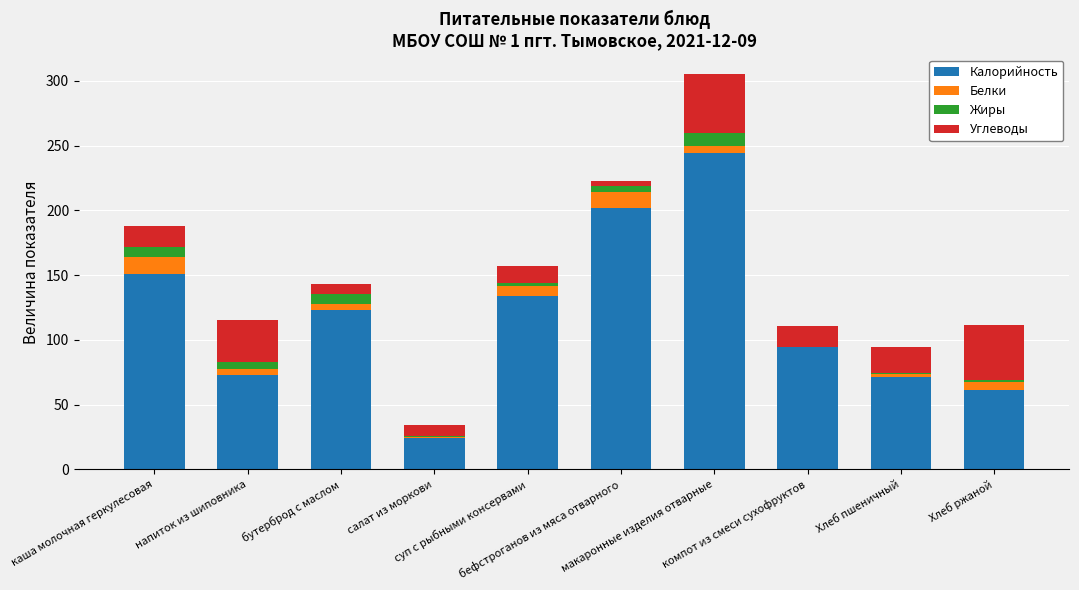

What is the highest value of the Калорийность series?

244.5